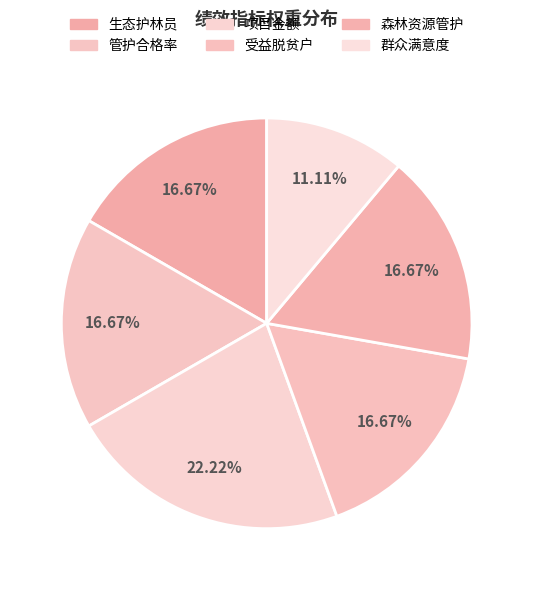

What is the total percentage of 受益脱贫户 and 生态护林员?

33.3%